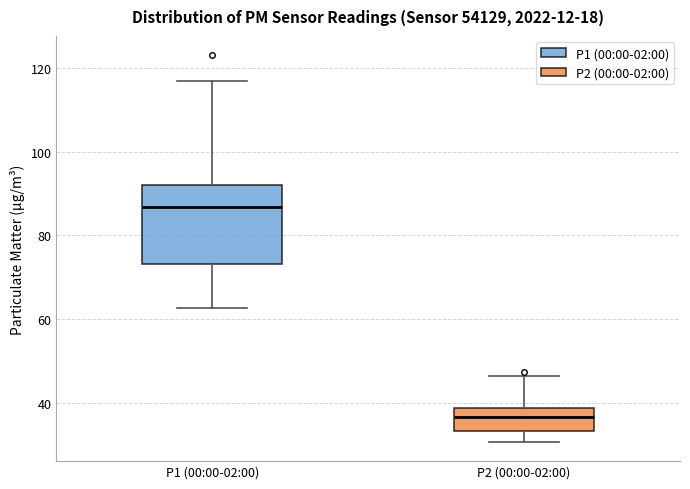

Reading left to right, transcribe this box plot: for each box, give where its median line is, the range the box spans, and where its two whiskers end, as read against the y-axis. The values are not printed on the chart, so give them approximately, as read against the axis.

P1 (00:00-02:00): median 86, box 74 to 92, whiskers 62 to 116
P2 (00:00-02:00): median 36, box 34 to 38, whiskers 30 to 46